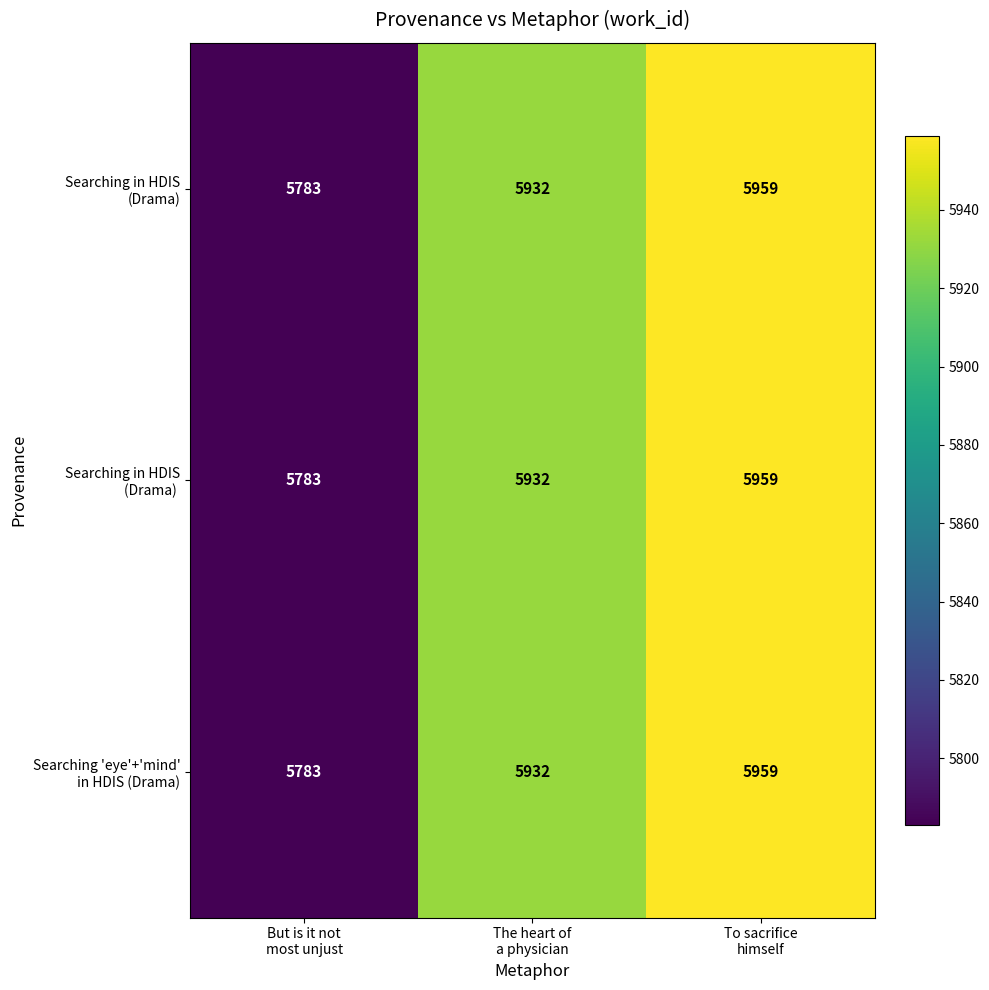

What is the maximum value shown in the chart?

5959